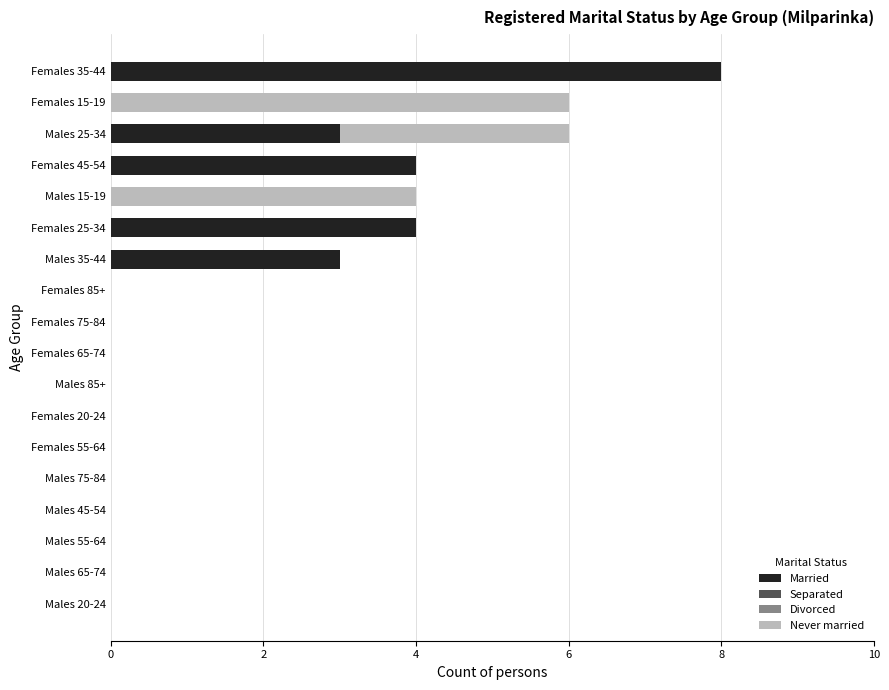

What is the sum of all Married values?

22